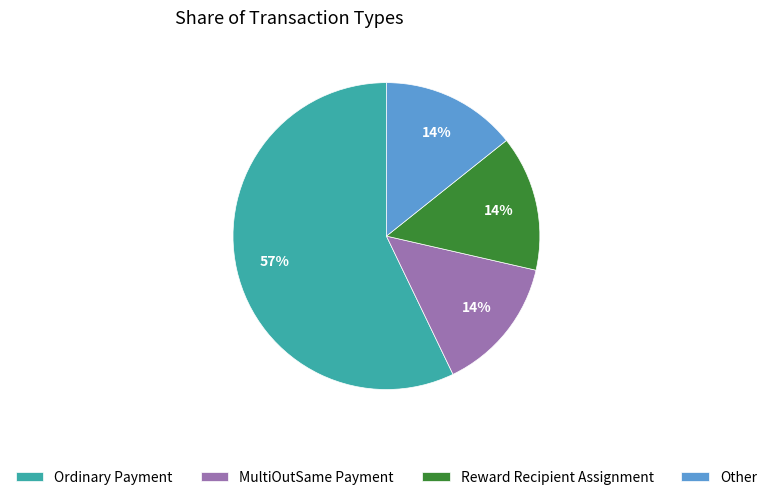

Which category has the biggest portion of the pie?

Ordinary Payment